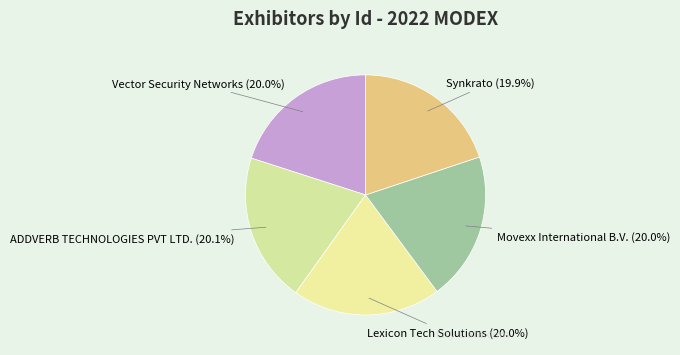

What is the ratio of the value at Lexicon Tech Solutions to the value at Synkrato?

1.0